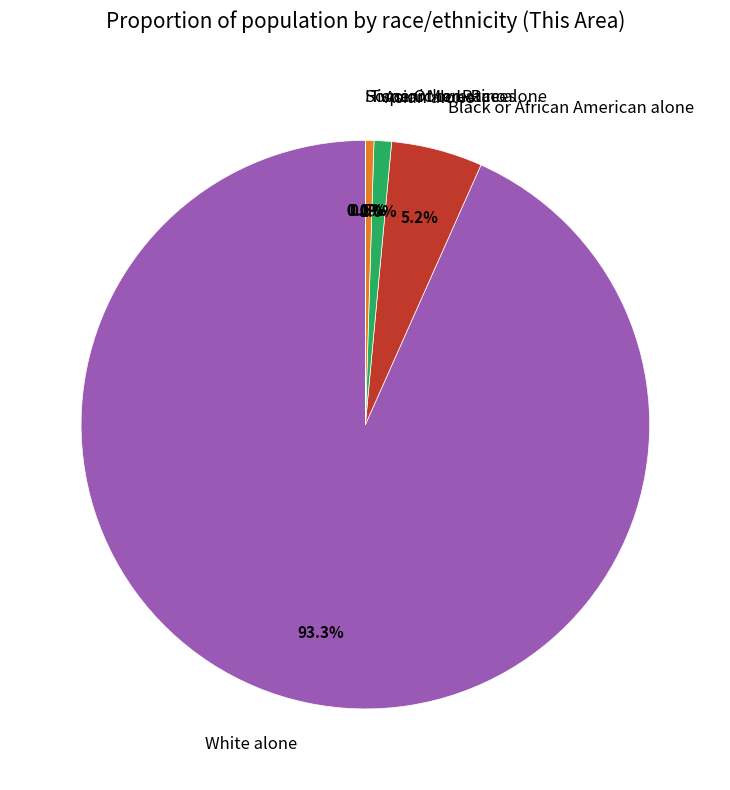

Approximately how many times larger is the value at Two or More Races compared to Black or African American alone?

0.1